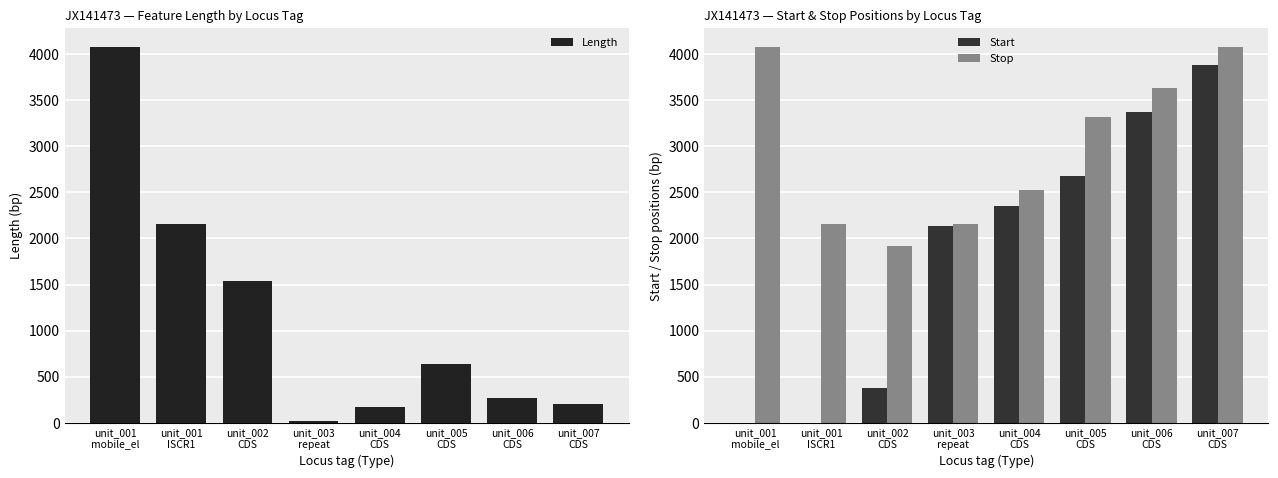

How many values in the Length series are below 642?

4